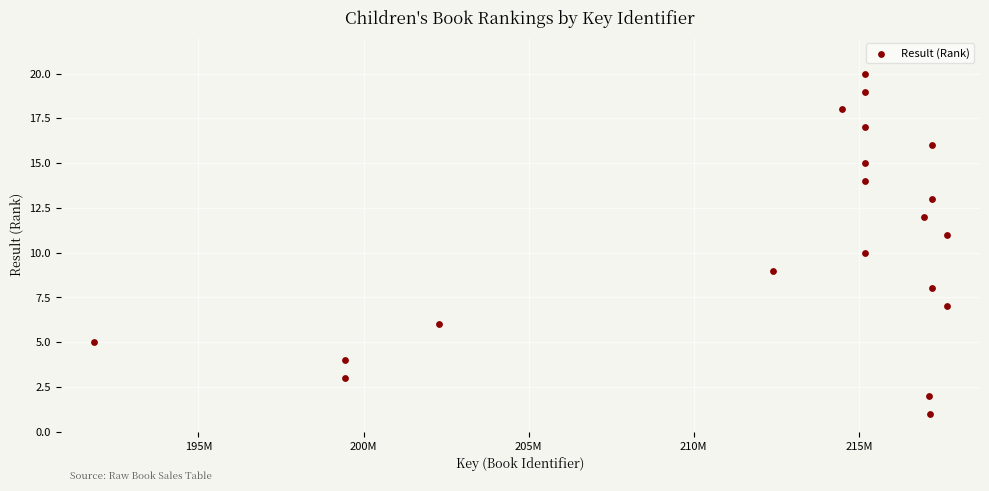

What is the range of Y values (max minus min)?

19